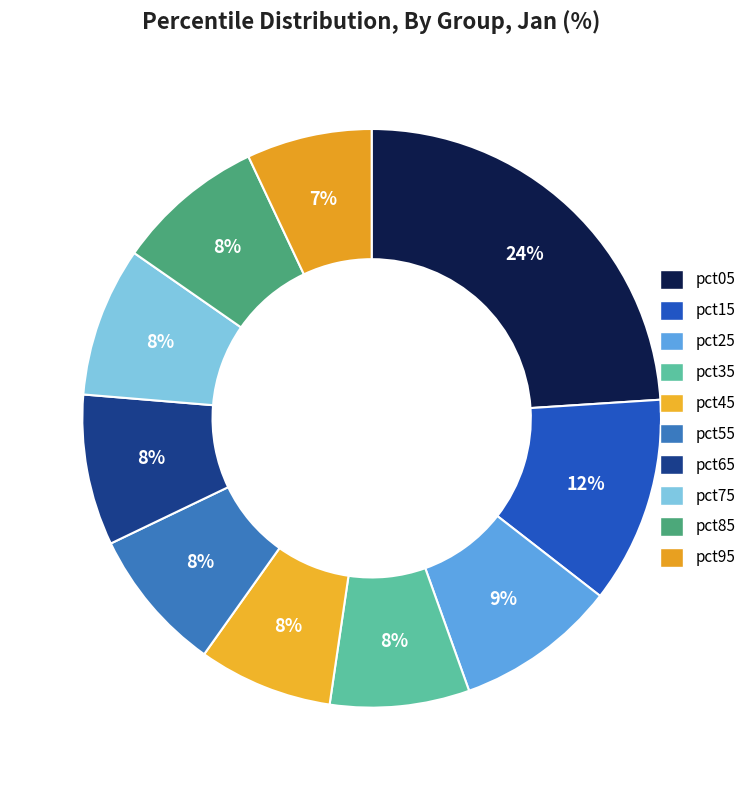

What percentage is the pct25 slice, to the nearest percent?

9%